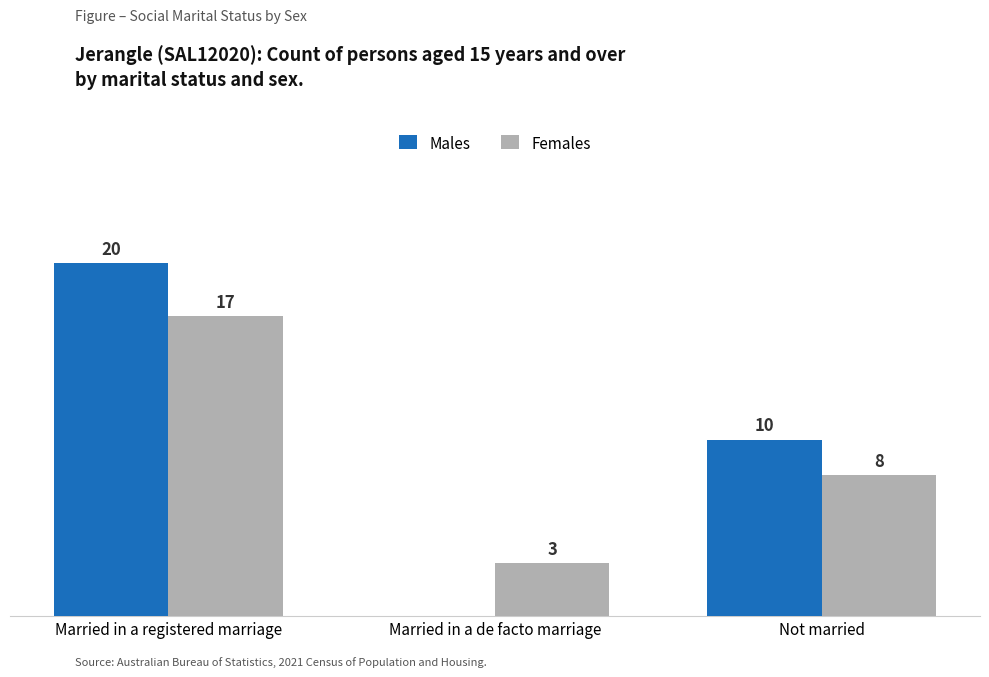

Between Married in a registered marriage and Married in a de facto marriage, which series saw the biggest shift?

Males